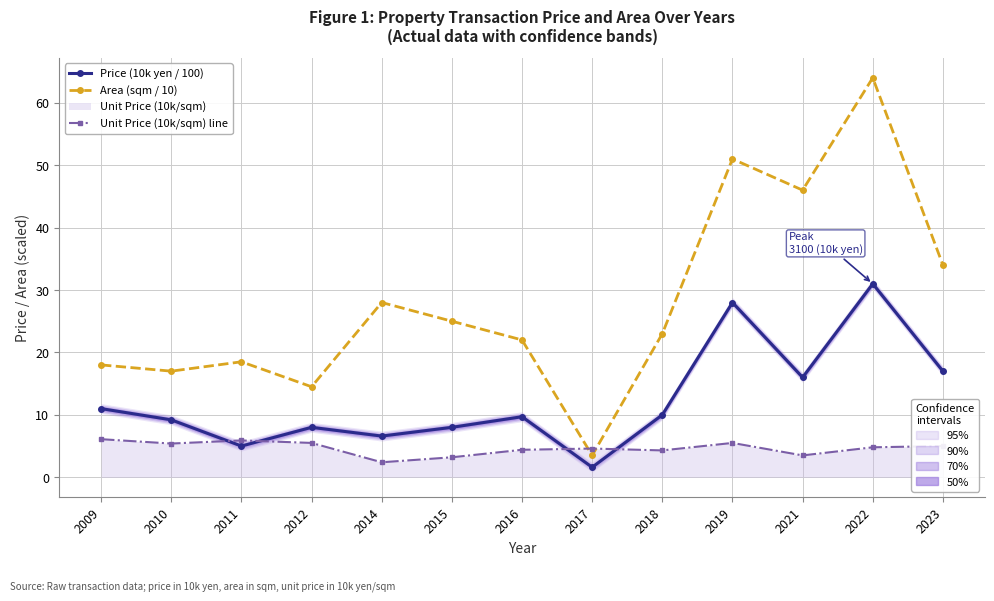

Which series changed the most between 2009 and 2023?

Area (sqm / 10)